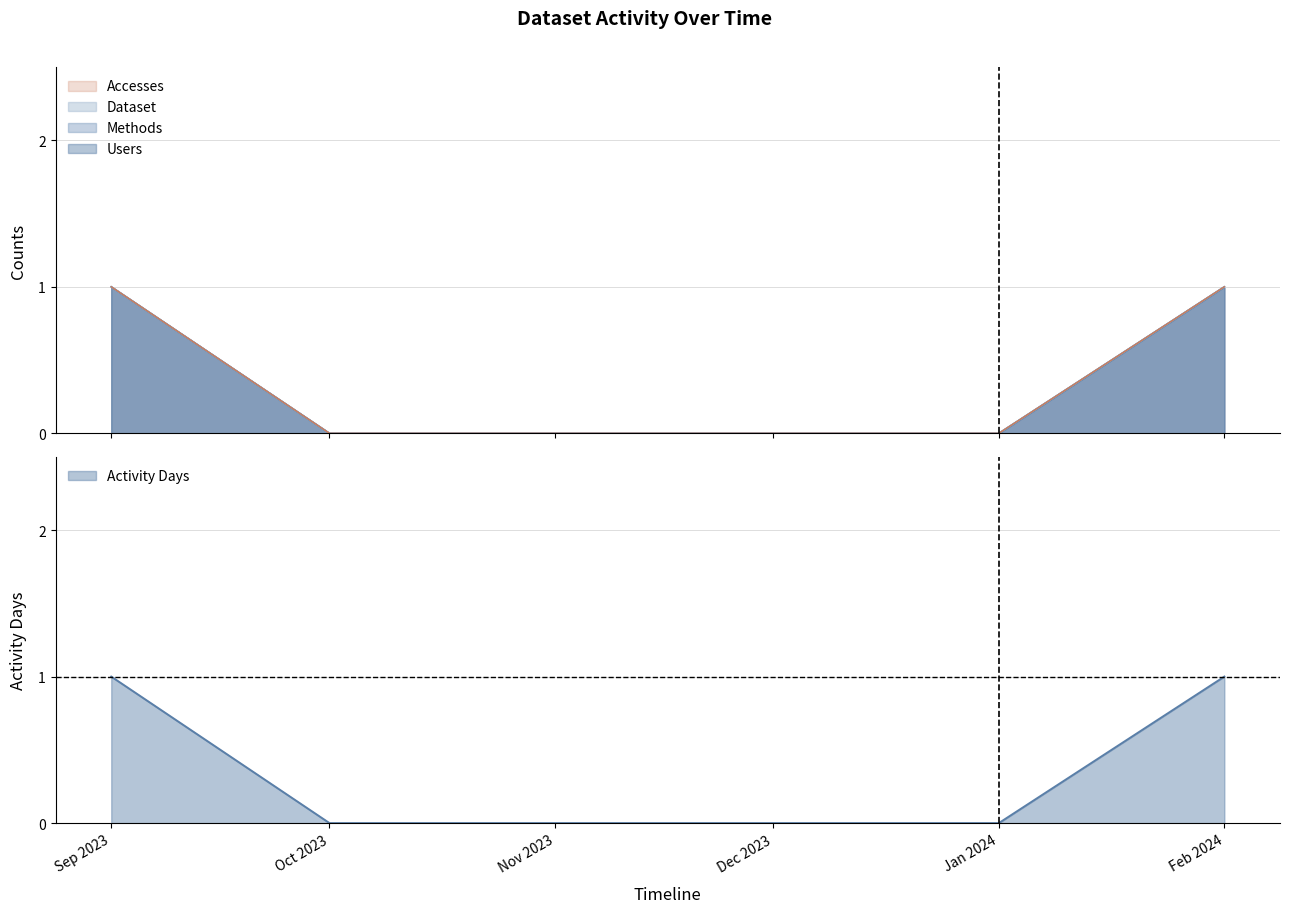

At which label is Accesses closest to 0?

Oct 2023